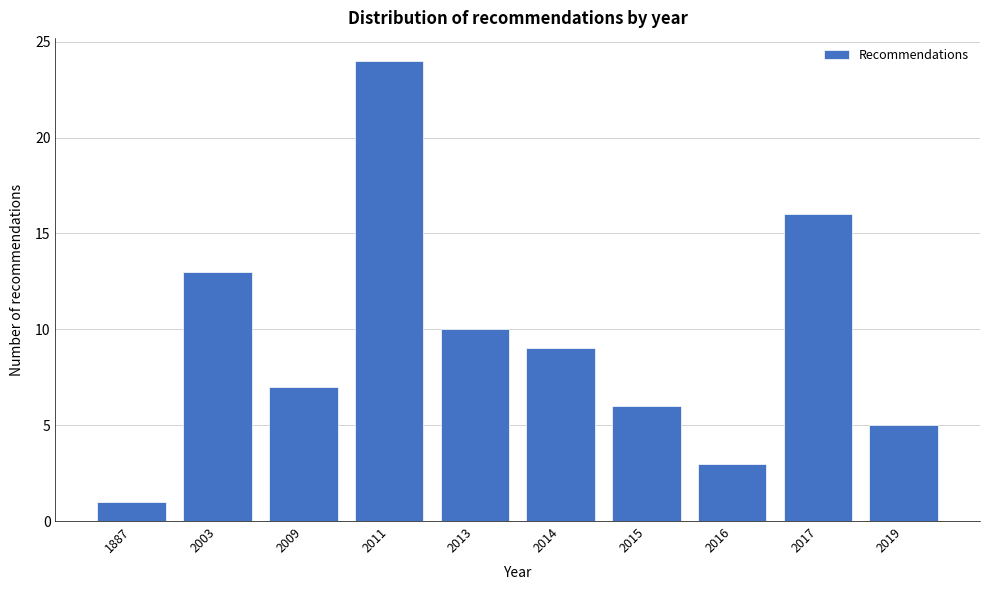

Reading left to right, list all the values displayed in this chart.

1	13	7	24	10	9	6	3	16	5